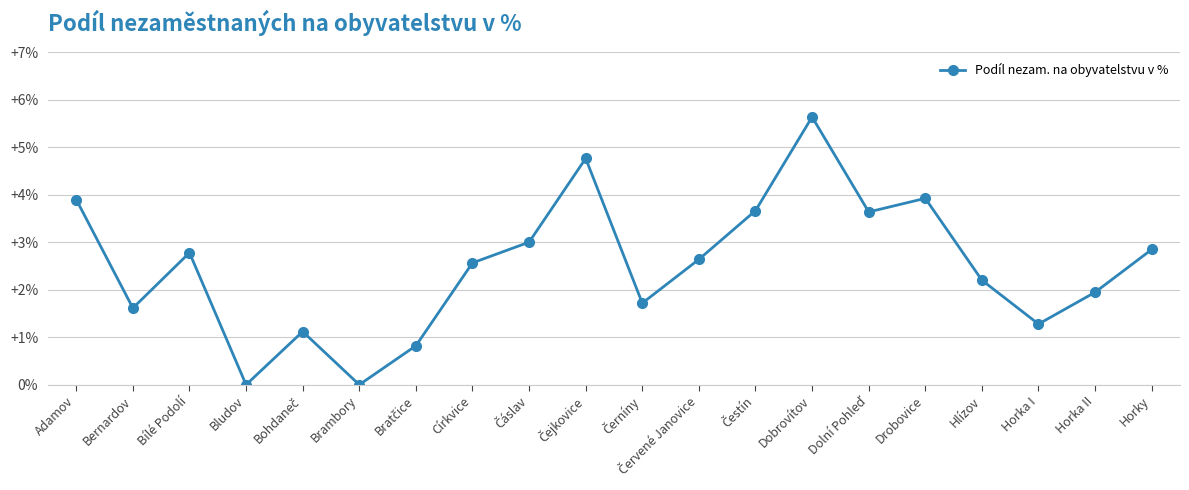

The value at Adamov is 3.9. True or false?

True